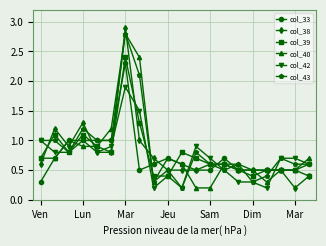

How many data points does each series have?

20